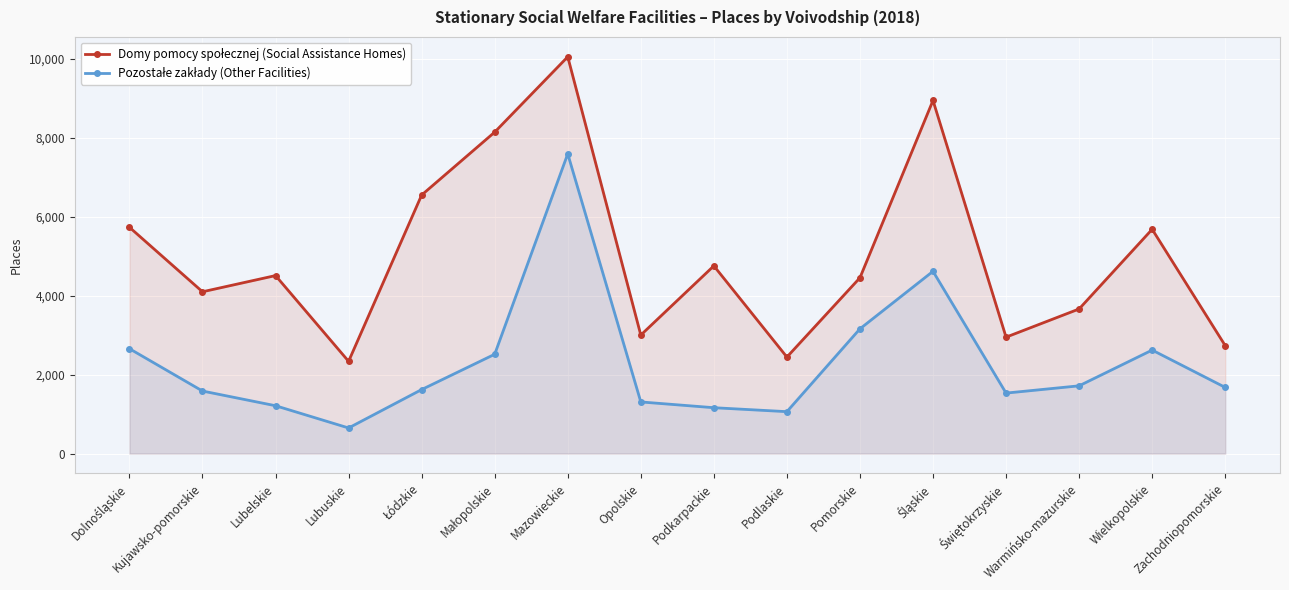

The value of Pozostałe zakłady (Other Facilities) at Śląskie is 7862. True or false?

False